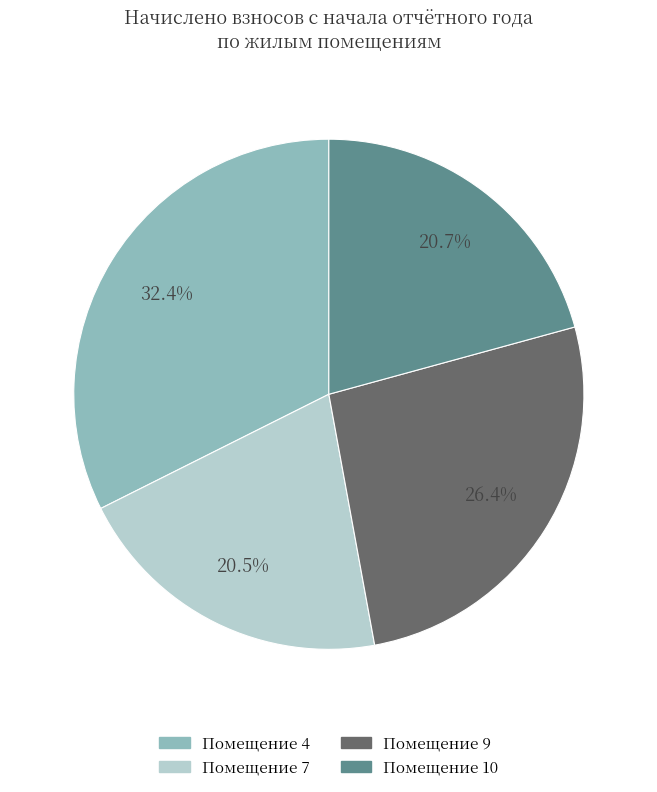

Is there any slice that represents more than half of the pie?

No